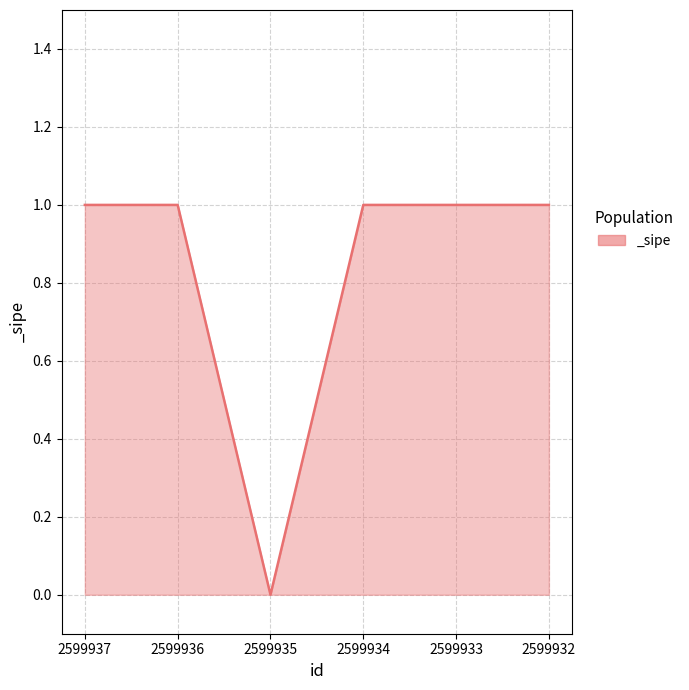

Count the number of data series in this chart.

1